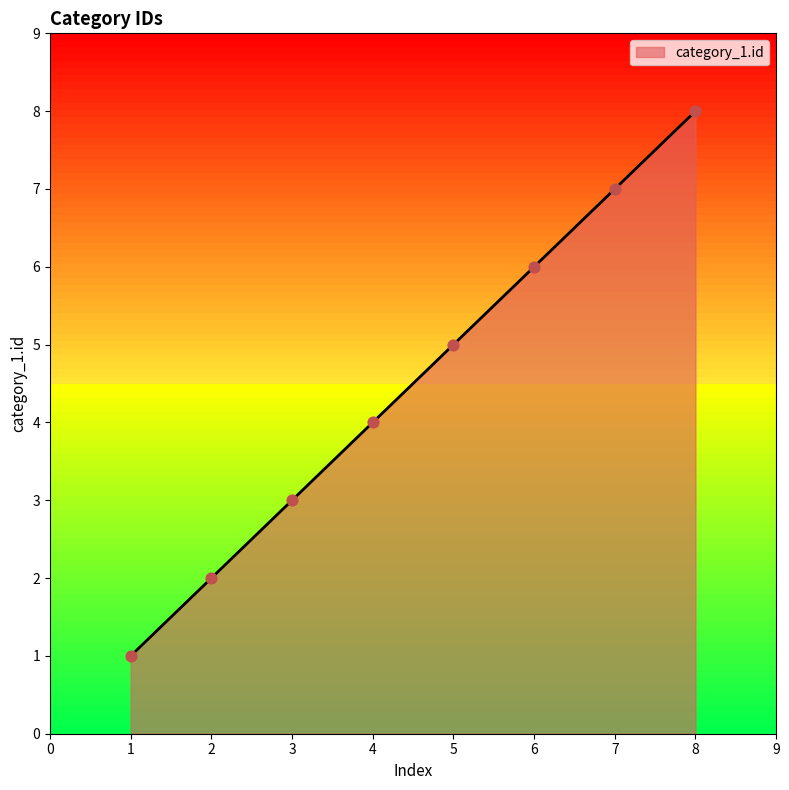

Approximately how many times larger is the value at 6 compared to 5?

1.2